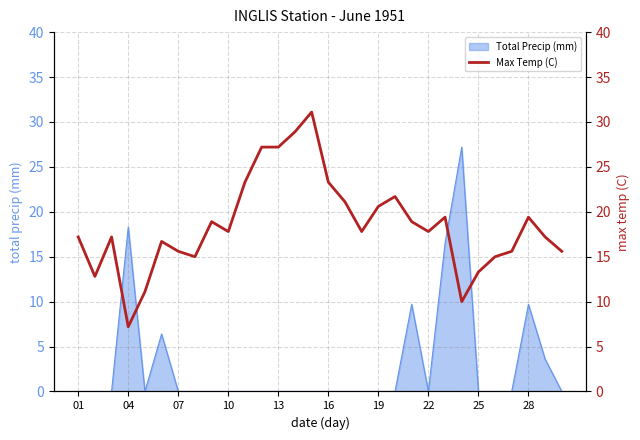

What is the maximum value for Total Precip (mm)?

27.2